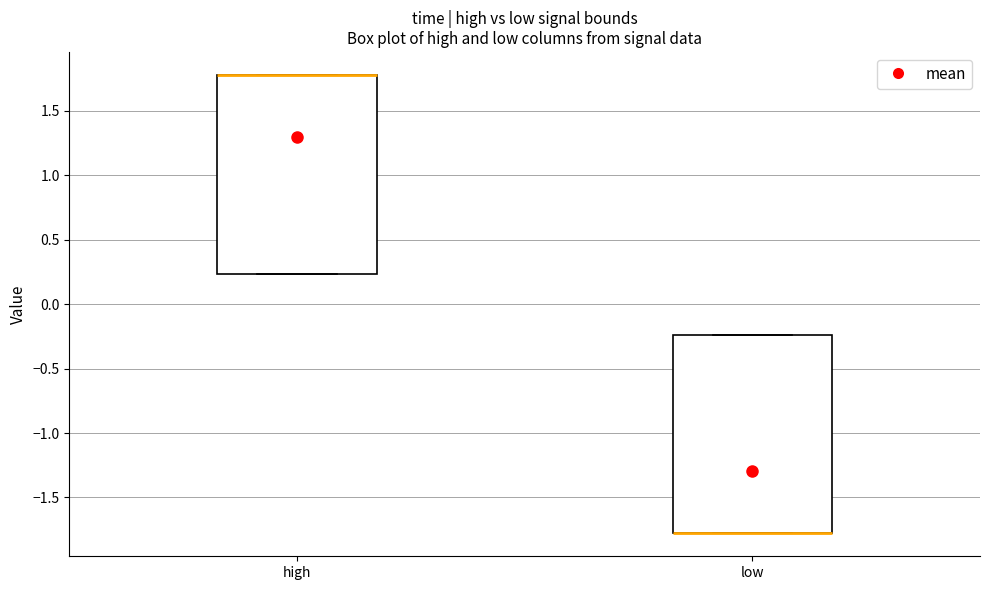

Where is the upper edge of the box for high on the y-axis? The values are not printed on the chart, so give them approximately, as read against the axis.

1.80